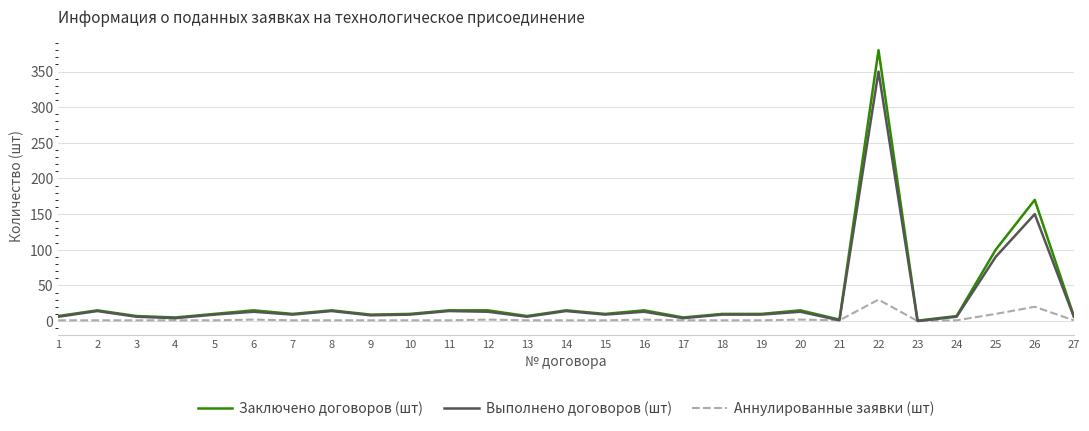

What is the sum of the Заключено договоров (шт) values at 27 and 2?

22.0